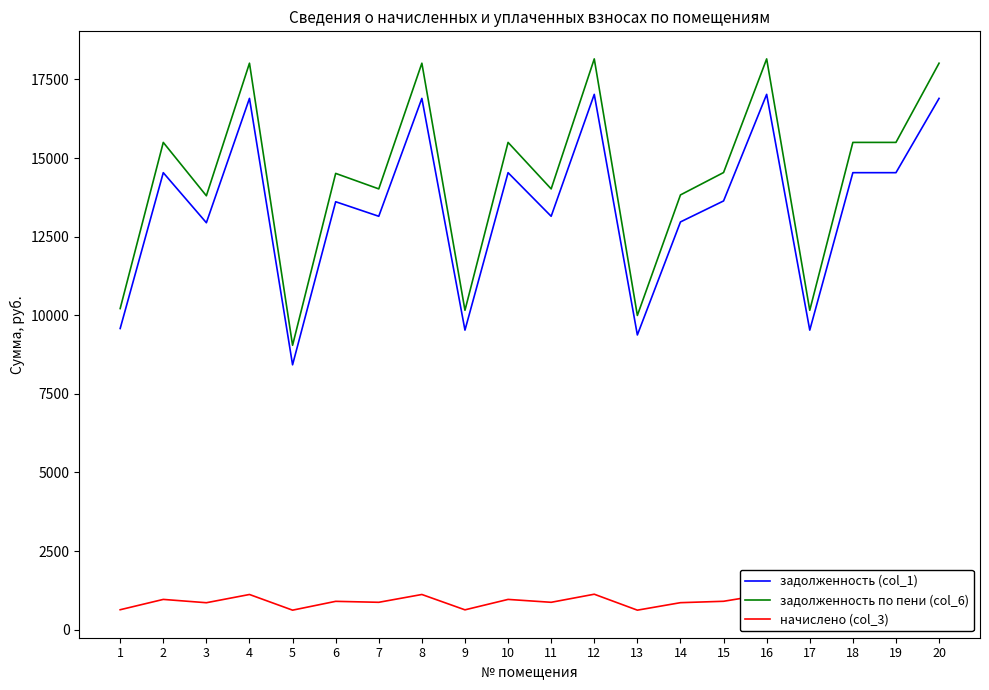

At 10, list the series in order from largest to smallest.

задолженность по пени (col_6), задолженность (col_1), начислено (col_3)